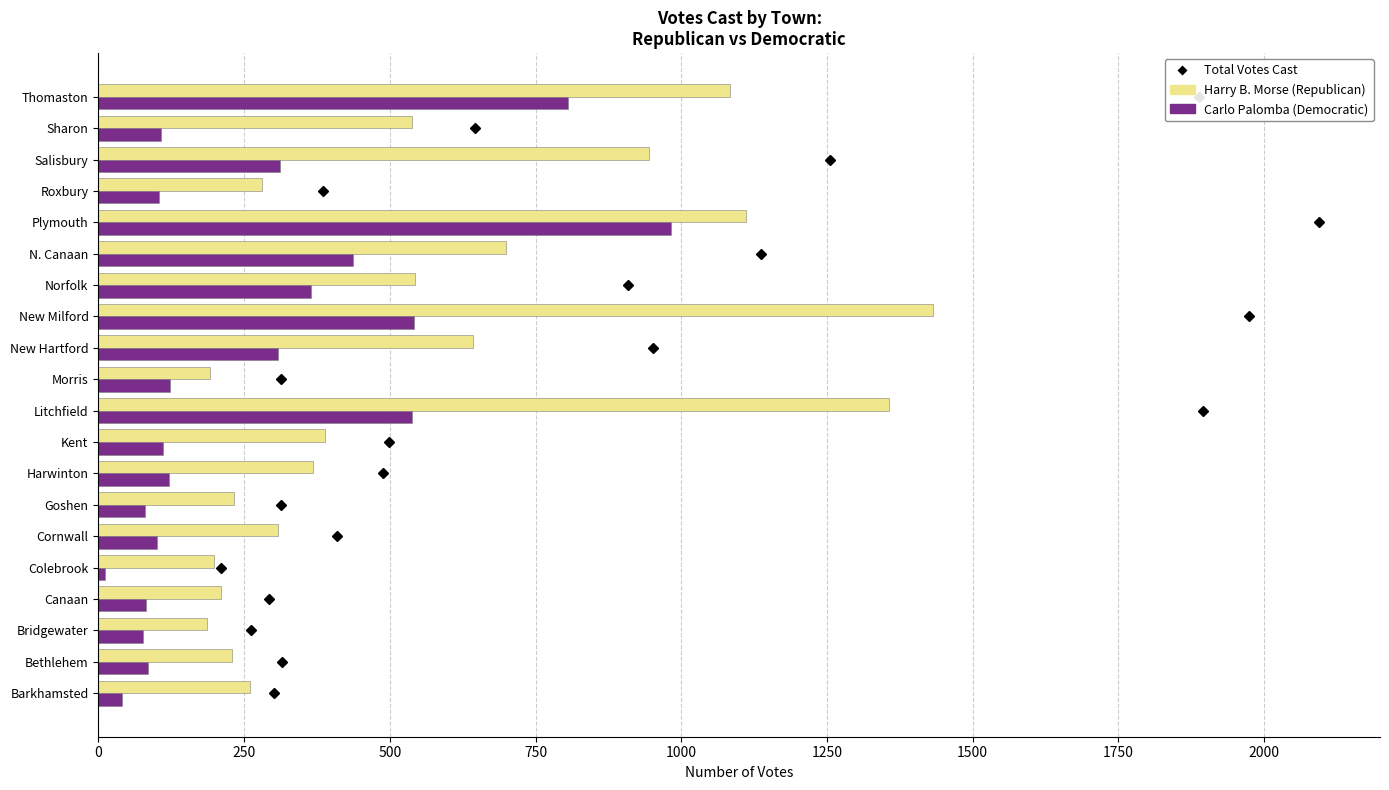

What is the approximate value of Carlo Palomba (Democratic) at Thomaston?

805